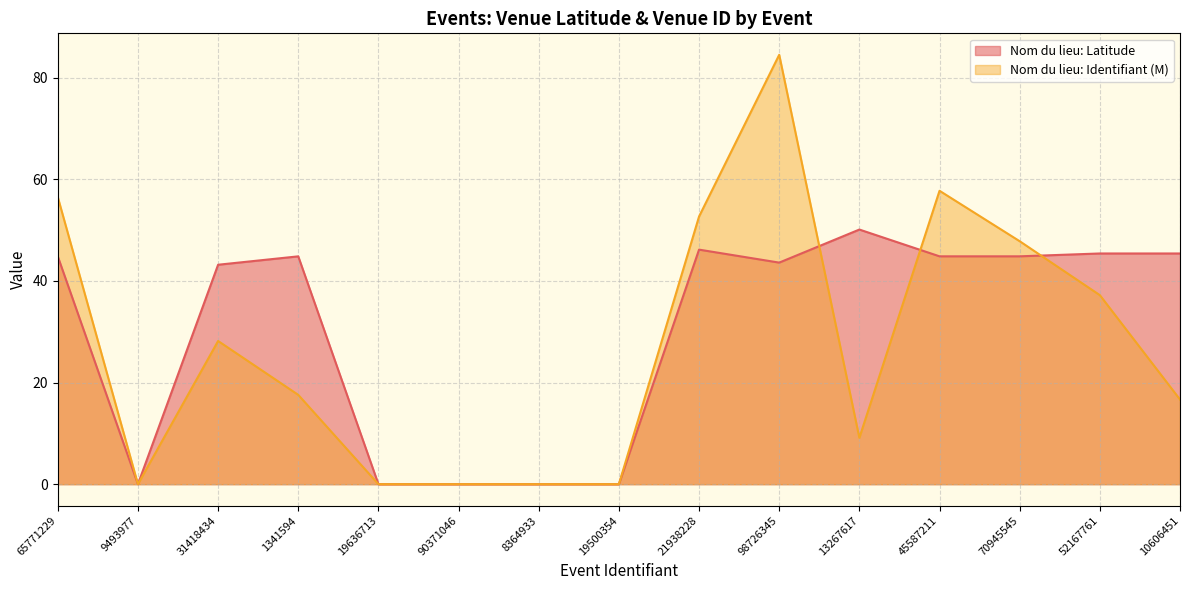

What is the value of the Nom du lieu: Identifiant point at the 10th from the left?

84.5